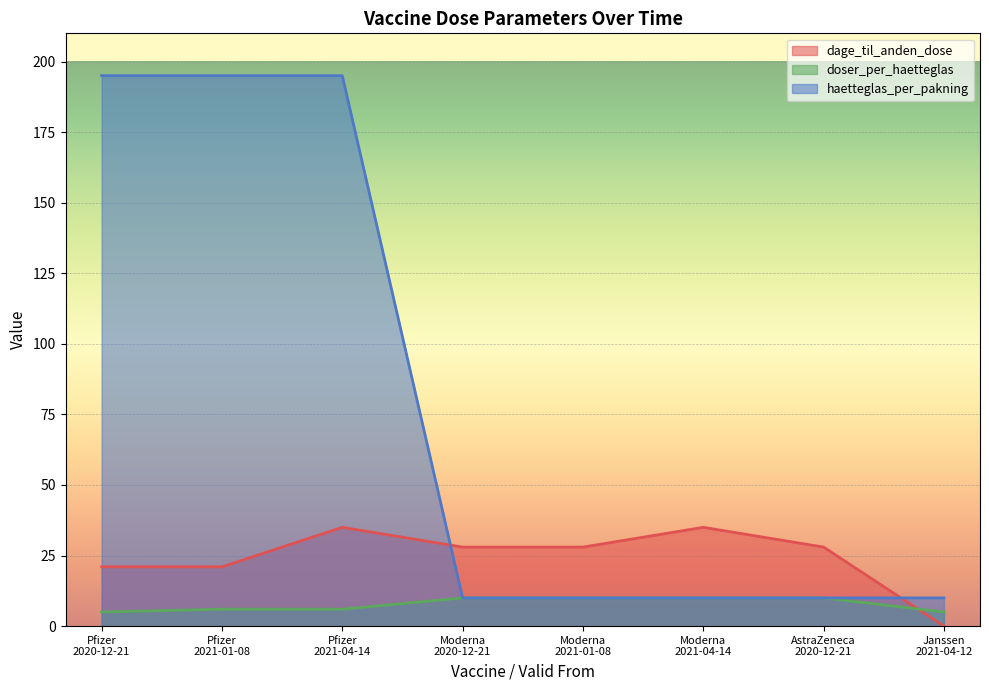

At how many categories does at least one series exceed 73?

3